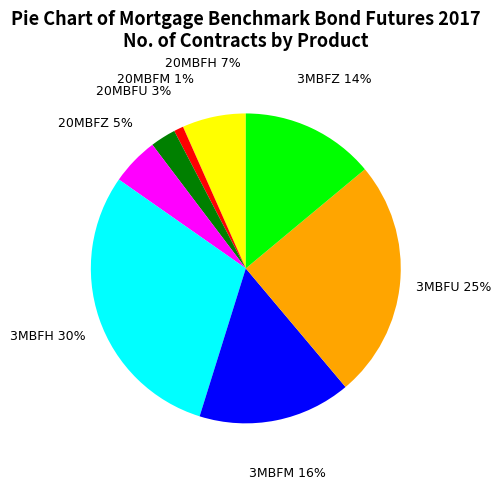

Does any single category account for the majority?

No